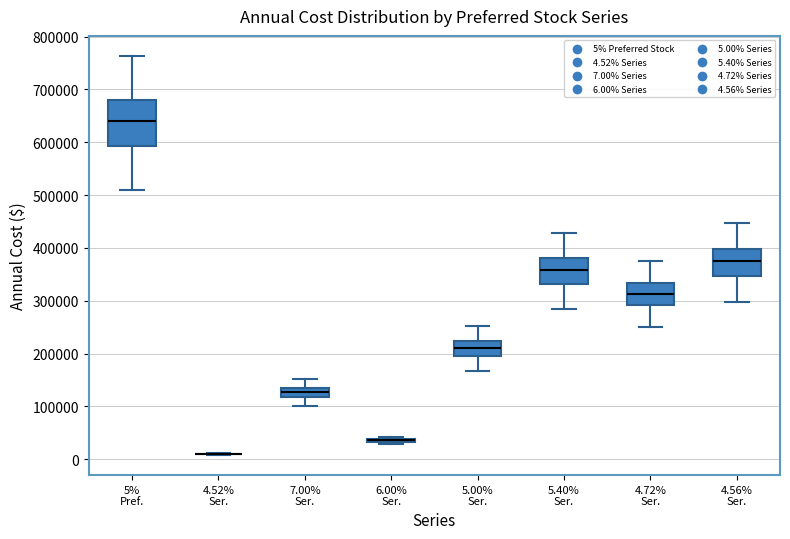

Reading left to right, transcribe this box plot: for each box, give where its median line is, the range the box spans, and where its two whiskers end, as read against the y-axis. The values are not printed on the chart, so give them approximately, as read against the axis.

5% Pref.: median 640000, box 590000 to 680000, whiskers 510000 to 760000
4.52% Ser.: box collapsed to a line at 10000, whiskers 10000 to 10000
7.00% Ser.: median 130000 (inside the box), box 120000 to 130000, whiskers 100000 to 150000
6.00% Ser.: box collapsed to a line at 40000, whiskers 30000 to 40000
5.00% Ser.: median 210000, box 200000 to 220000, whiskers 170000 to 250000
5.40% Ser.: median 360000, box 330000 to 380000, whiskers 280000 to 430000
4.72% Ser.: median 310000, box 290000 to 330000, whiskers 250000 to 370000
4.56% Ser.: median 370000, box 350000 to 400000, whiskers 300000 to 450000